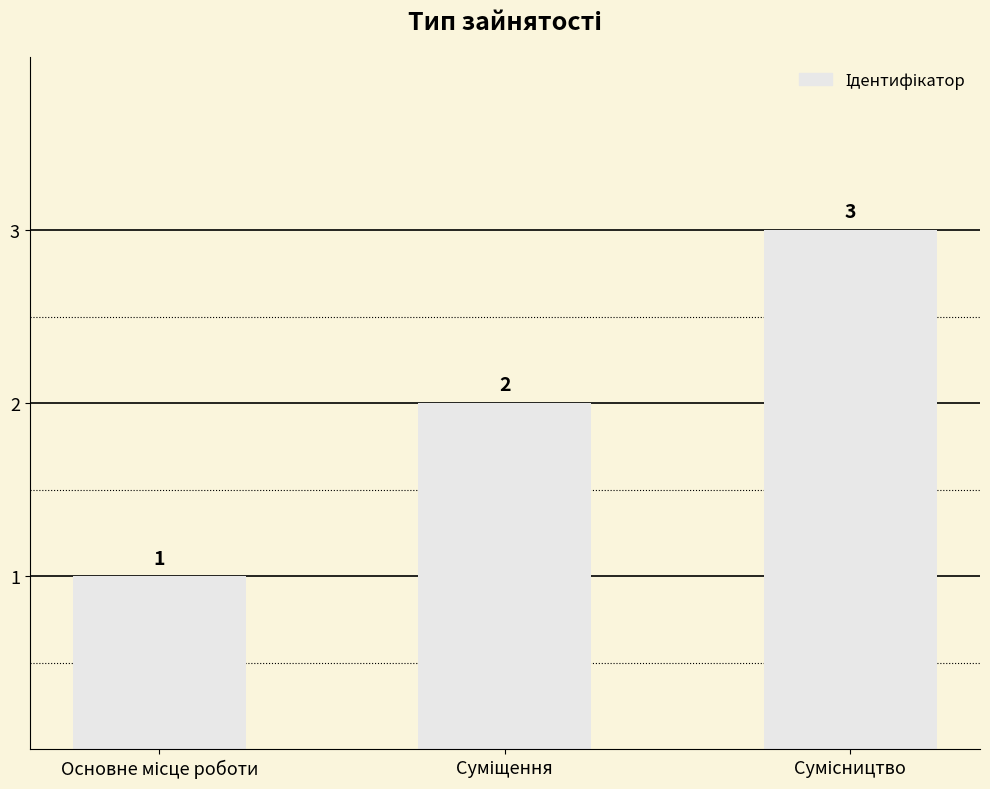

What is the sum of all values?

6